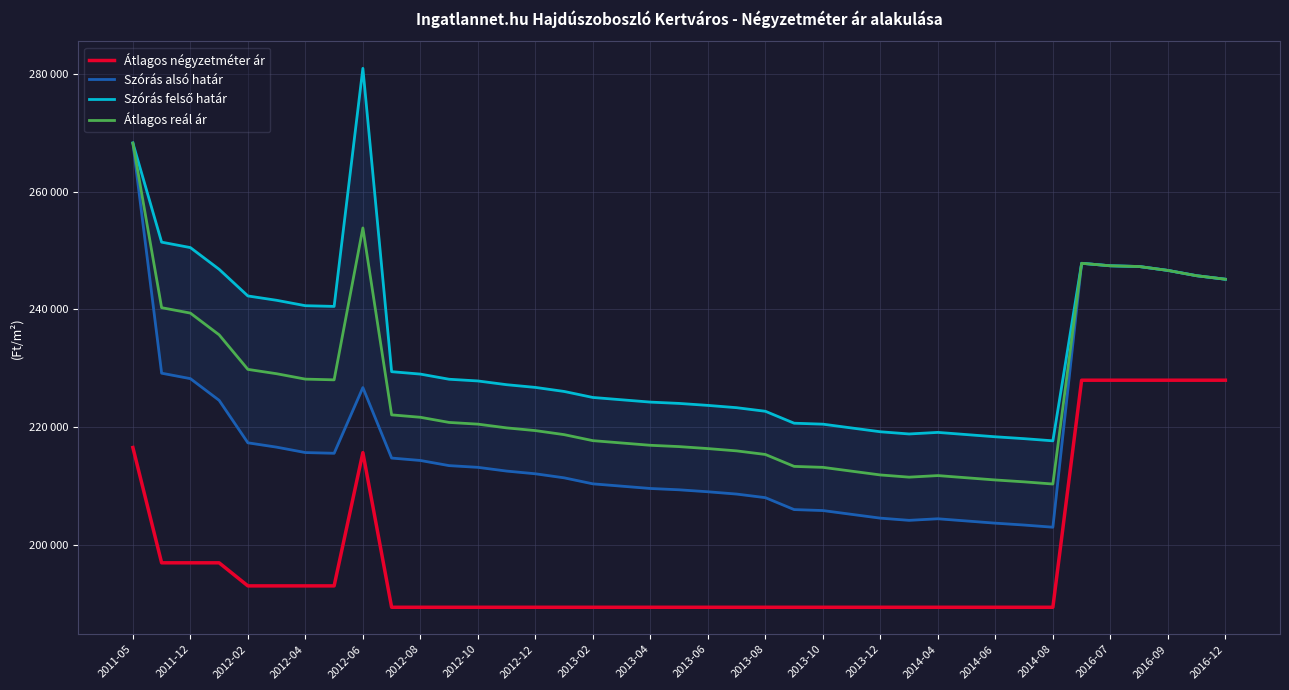

True or false: Átlagos reál ár and Szórás felső határ intersect in this chart.

False